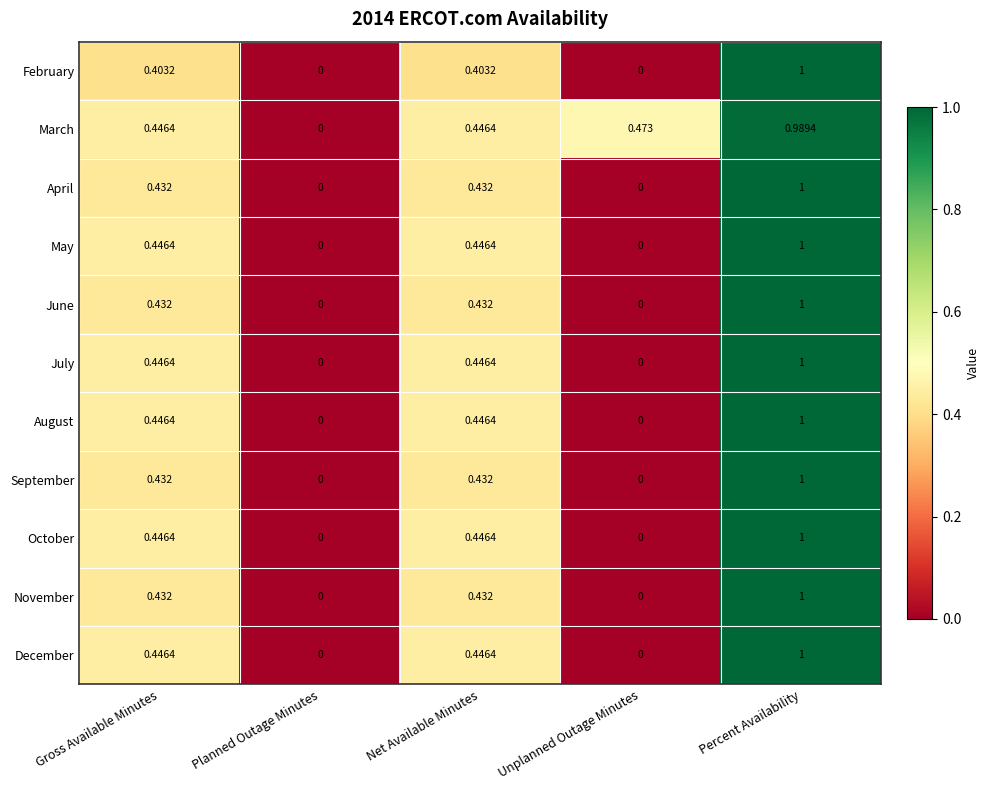

At which label does April reach its peak?

Percent Availability